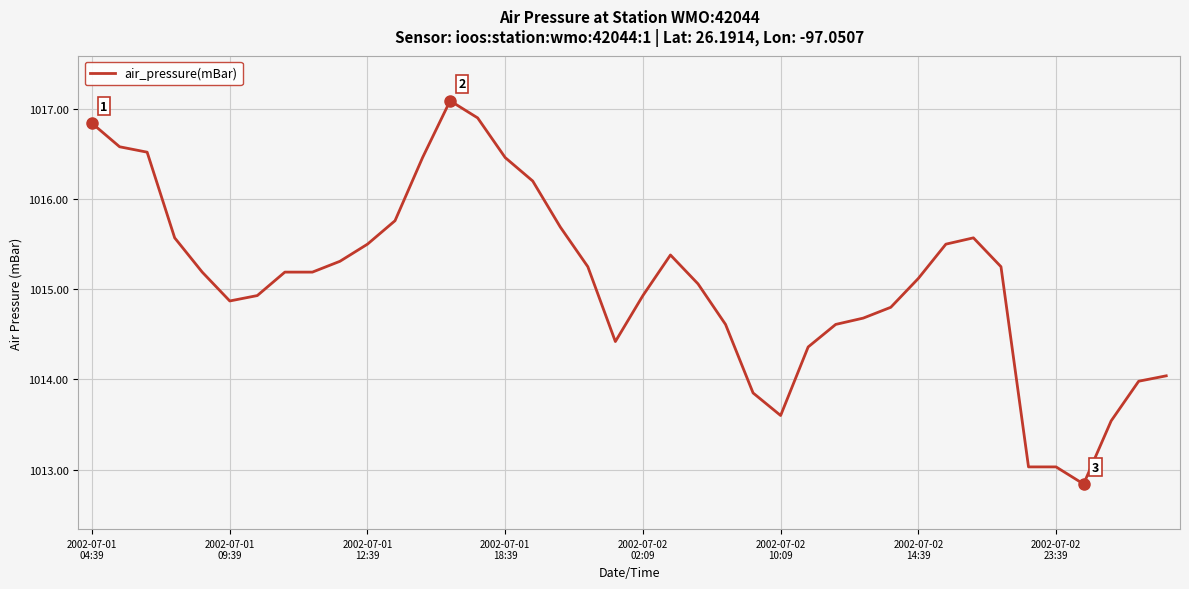

What is the minimum value shown in the chart?

1012.8